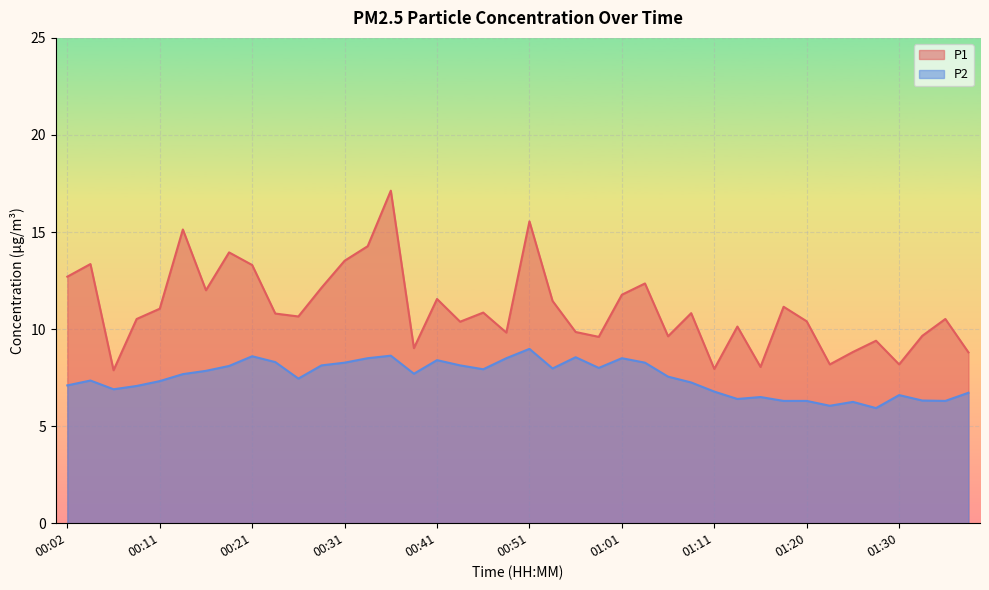

True or false: P2 has a value of 9.8 at 01:38.

False